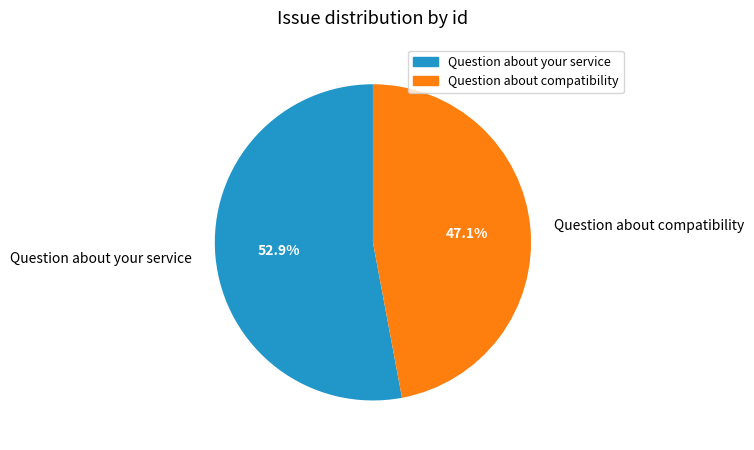

To the nearest percent, what is the combined percentage of Question about compatibility and Question about your service?

100%